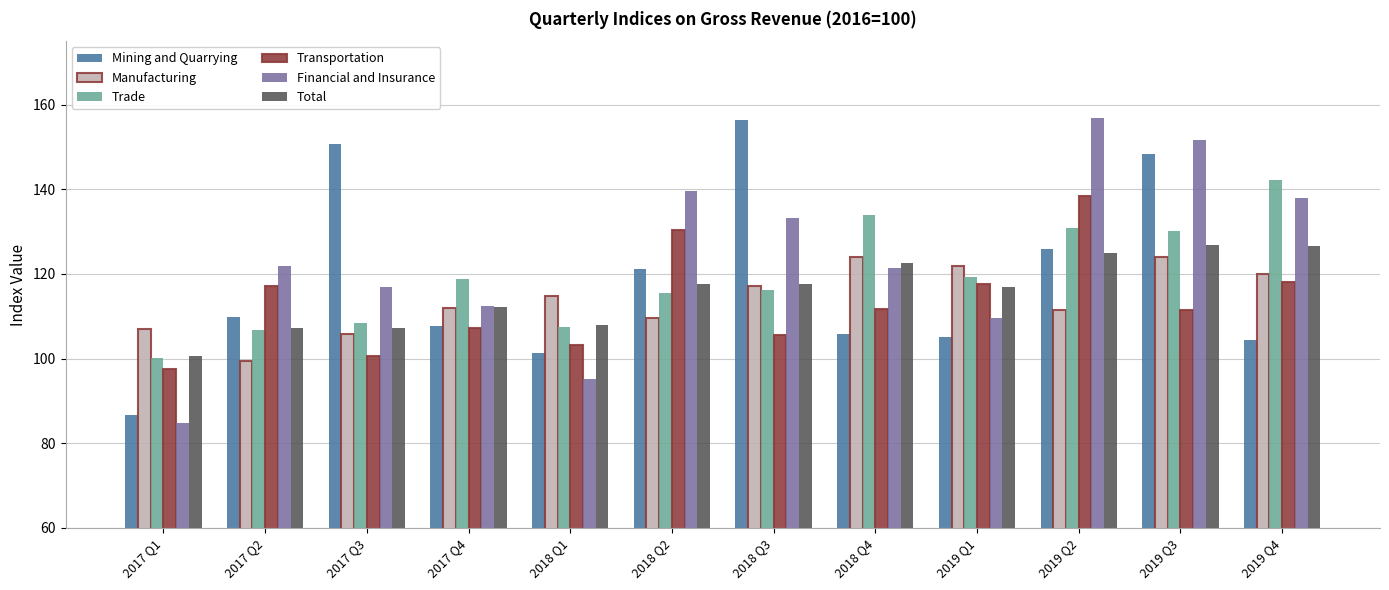

What position from the right is 2017 Q3?

10